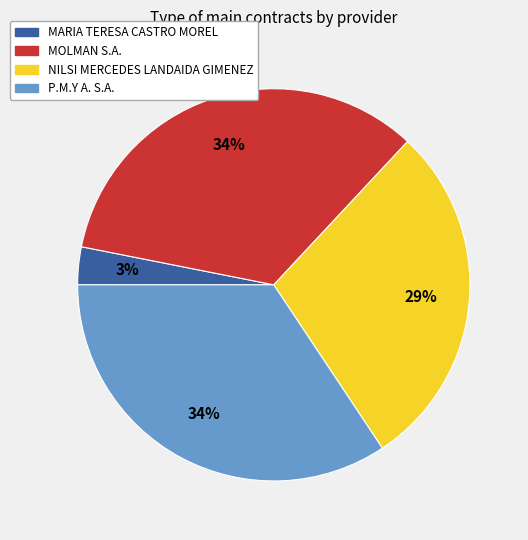

Between NILSI MERCEDES LANDAIDA GIMENEZ and MOLMAN S.A., which is larger?

MOLMAN S.A.